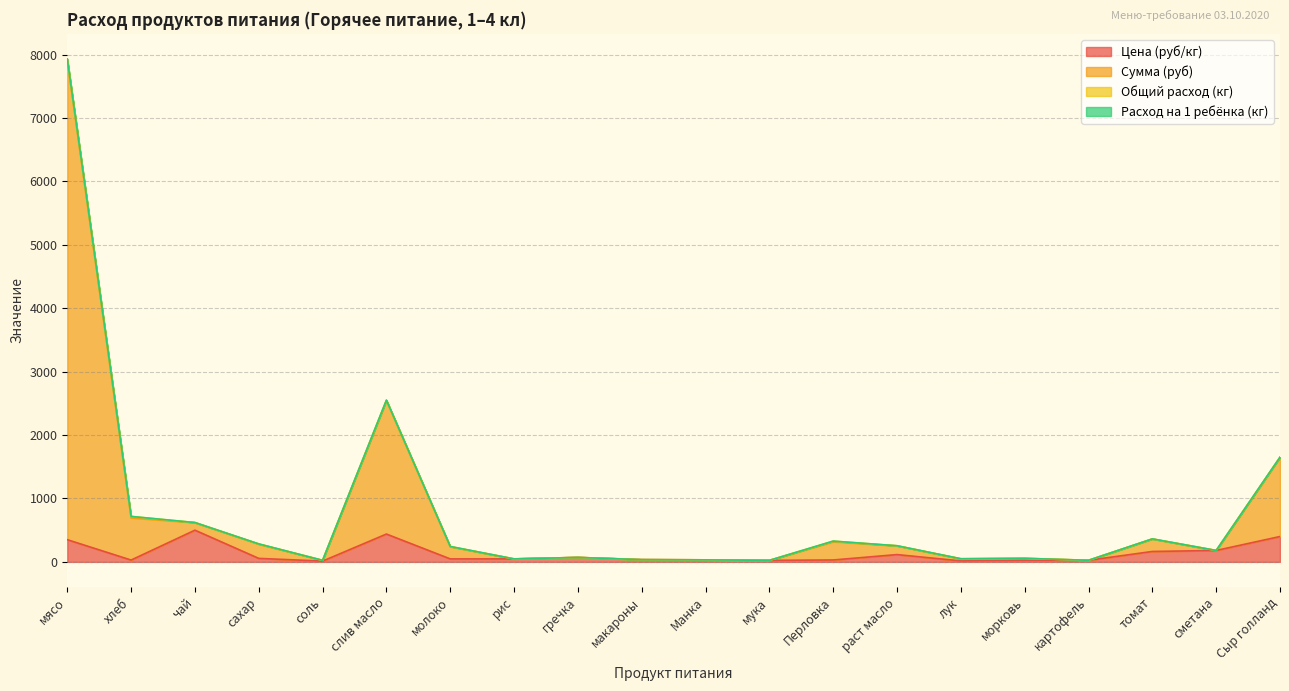

True or false: Сумма (руб) and Цена (руб/кг) intersect in this chart.

False